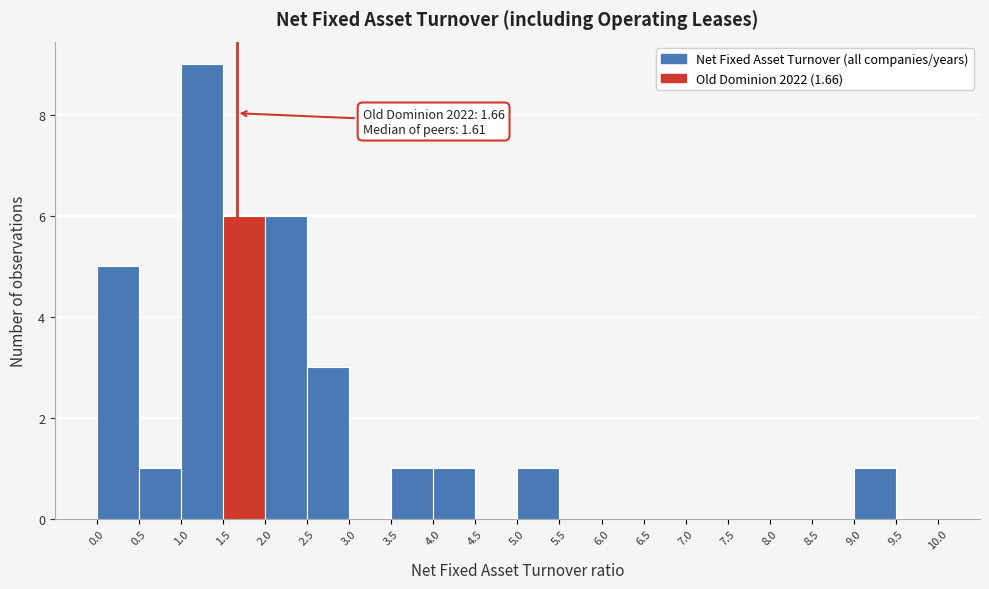

Which range on the x-axis has the tallest bar?

1.0 to 1.5